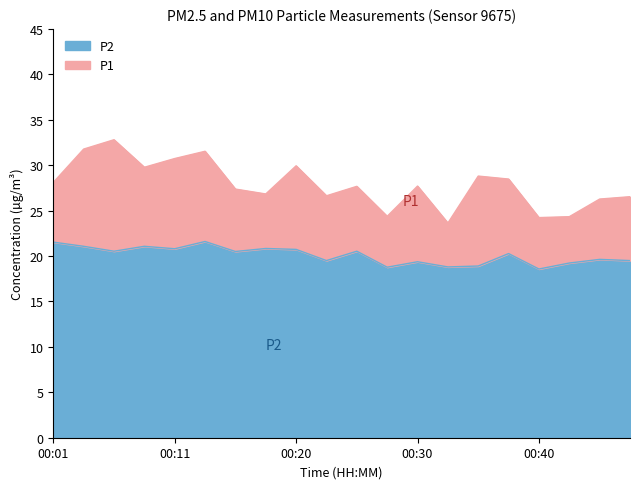

What is the approximate value of P1 at 00:25?

27.7